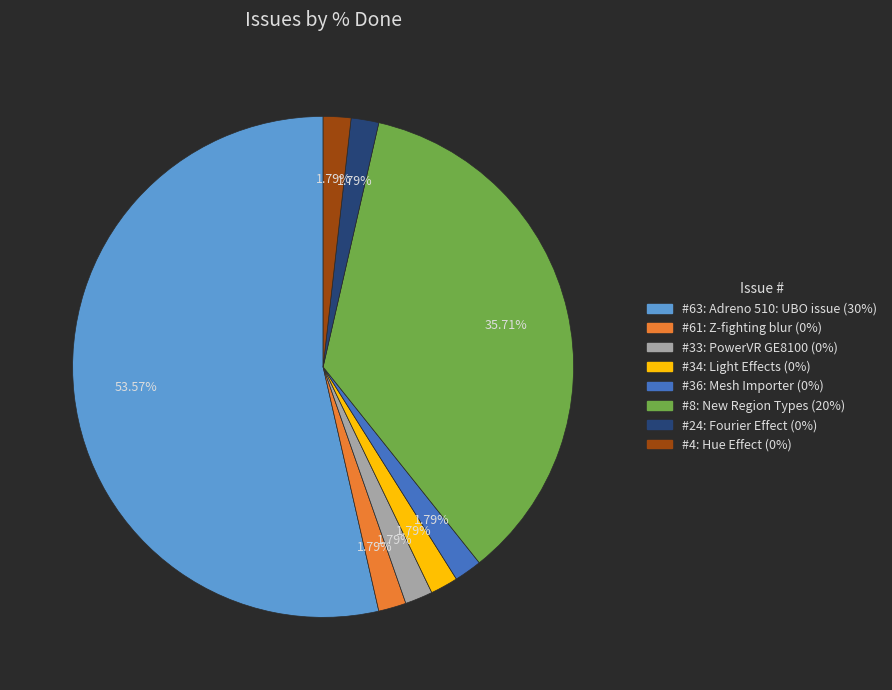

Is there any slice that represents more than half of the pie?

Yes